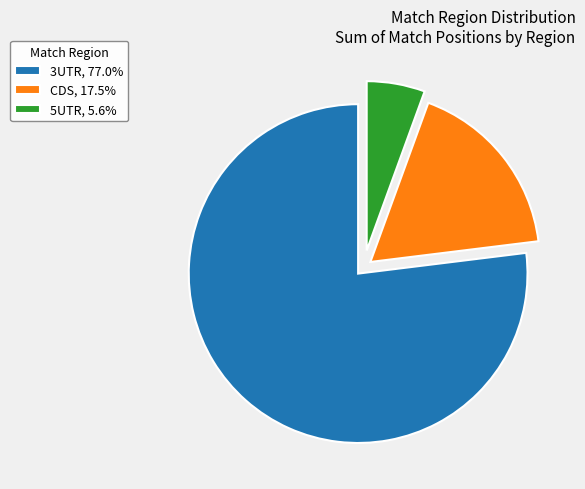

Combined, do 5UTR, 5.6% and CDS, 17.5% account for over 50%?

No